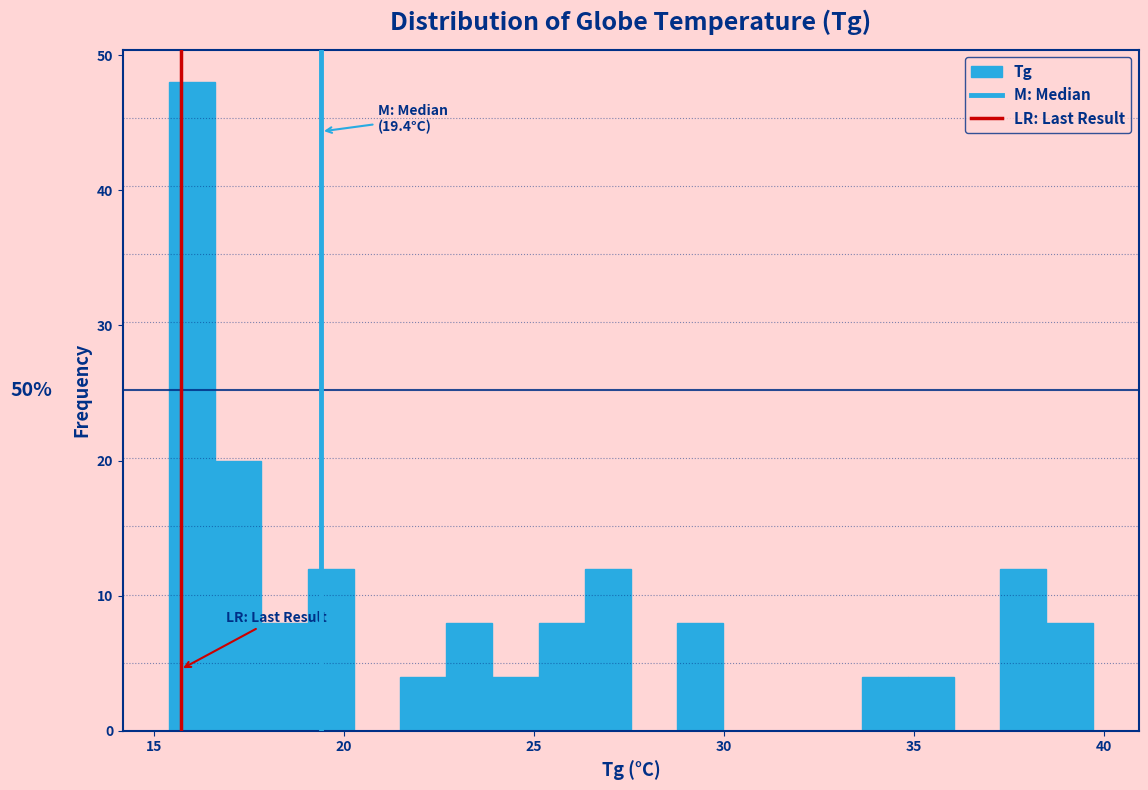

Read against the x-axis, roughly where is the centre of the tallest bar?

16.0